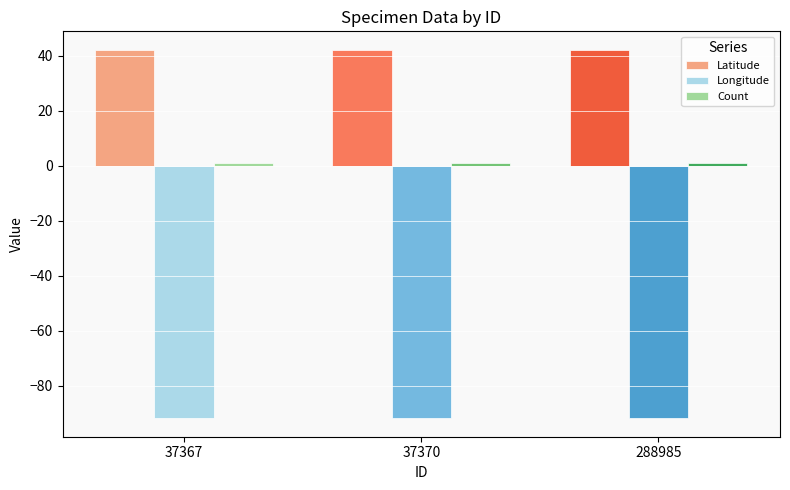

At how many categories does at least one series exceed 6?

3